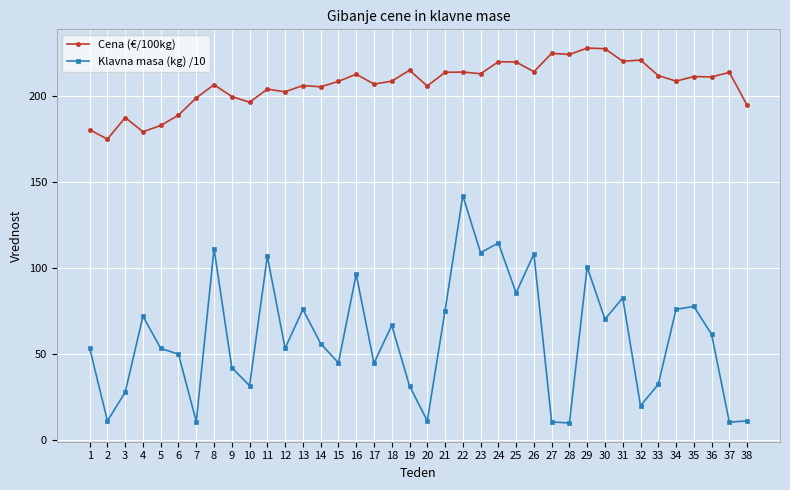

What is the average value of the Cena (€/100kg) series?

207.2